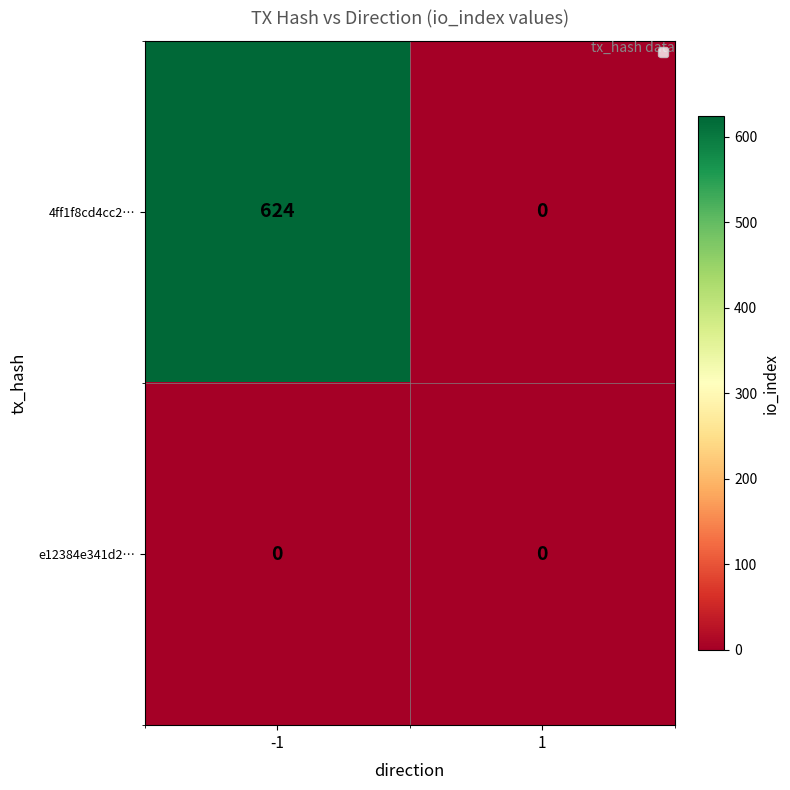

What is the greatest value displayed?

624